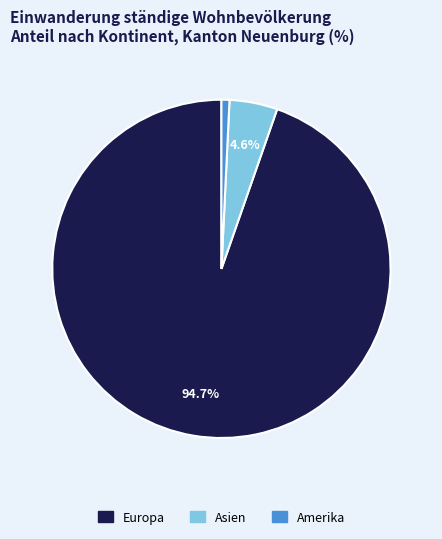

Is there a majority slice in this chart?

Yes